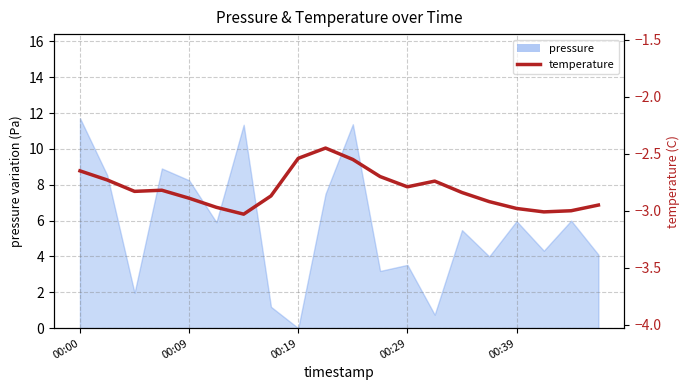

At which label is the value closest to -2?

9